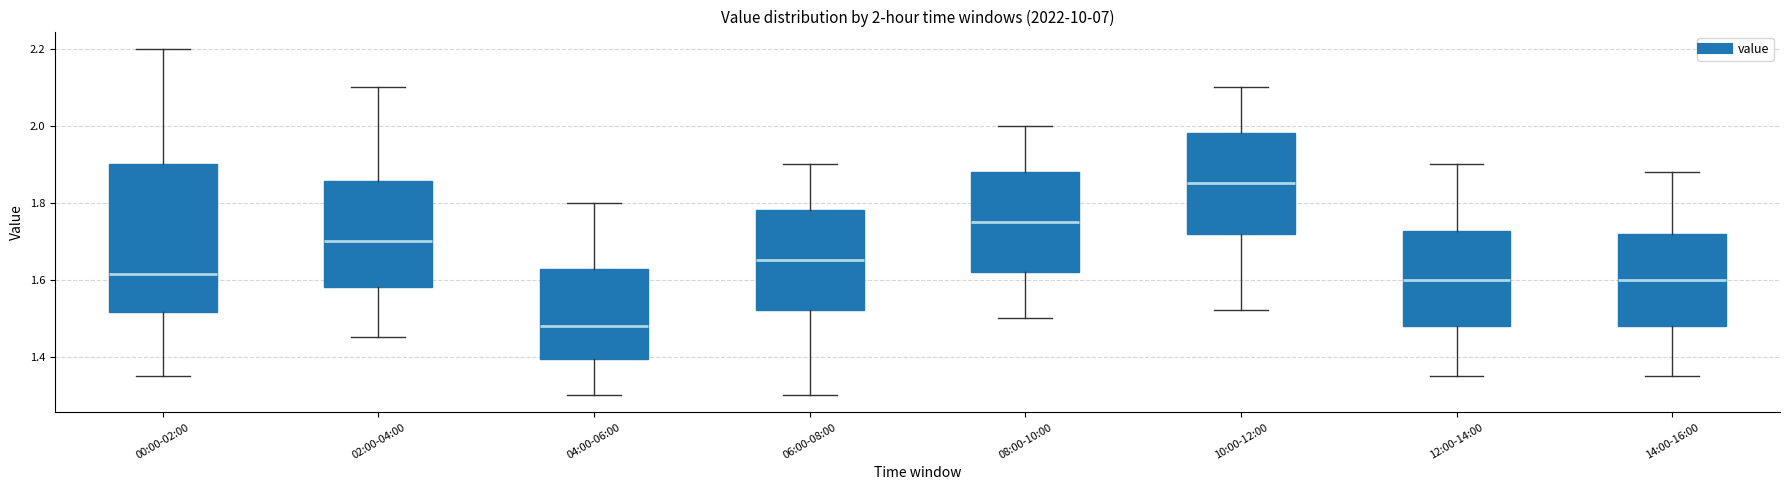

Which box is the tallest, from its lower edge to its upper edge?

00:00-02:00